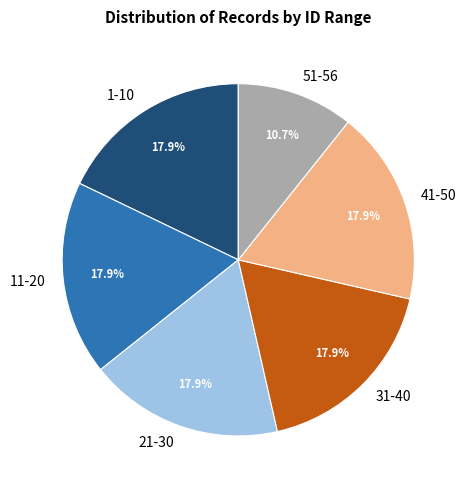

What percentage is NOT represented by 41-50?

82.1%